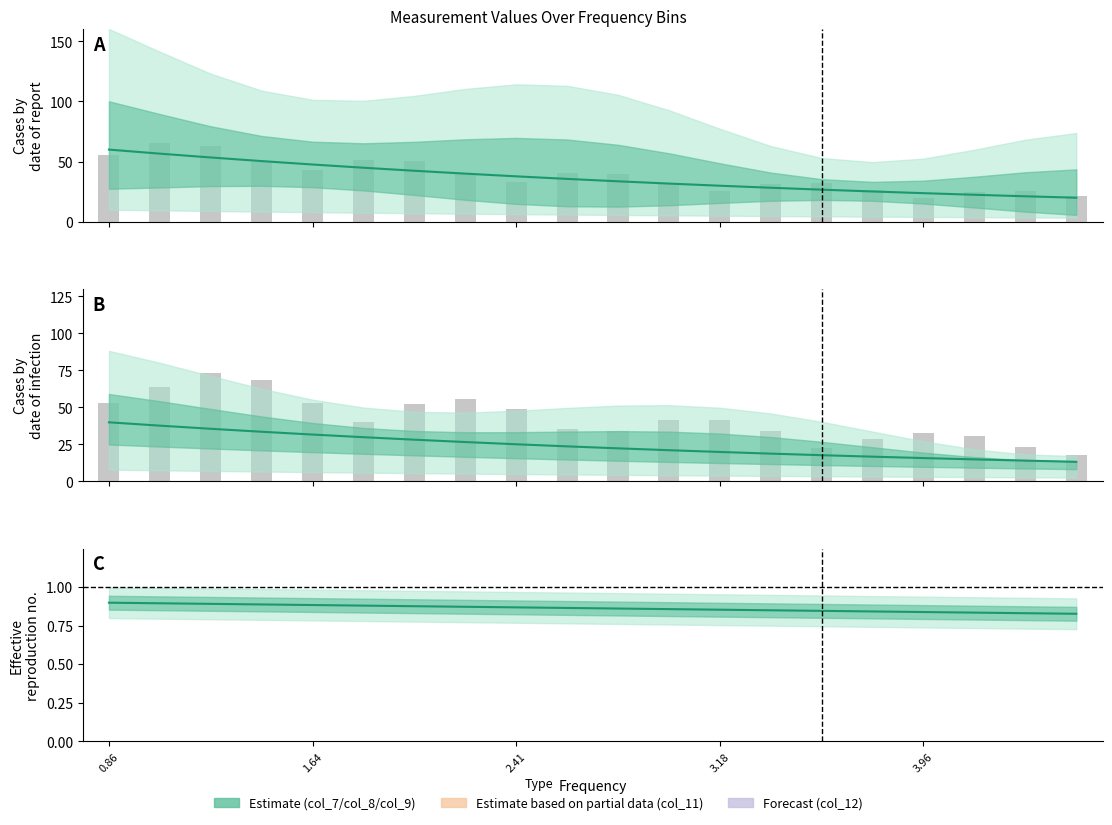

The col_6 series shows 19.3 at 5. True or false?

False